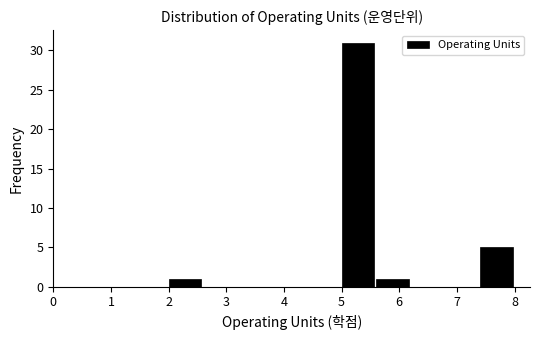

Reading left to right, transcribe this chart: for each bar, give the range it covers on the x-axis and its height. The values are not printed on the chart, so give them approximately, as read against the axis.

2.0 to 2.6: 1
2.6 to 3.2: 0
3.2 to 3.8: 0
3.8 to 4.4: 0
4.4 to 5.0: 0
5.0 to 5.6: 31
5.6 to 6.2: 1
6.2 to 6.8: 0
6.8 to 7.4: 0
7.4 to 8.0: 5